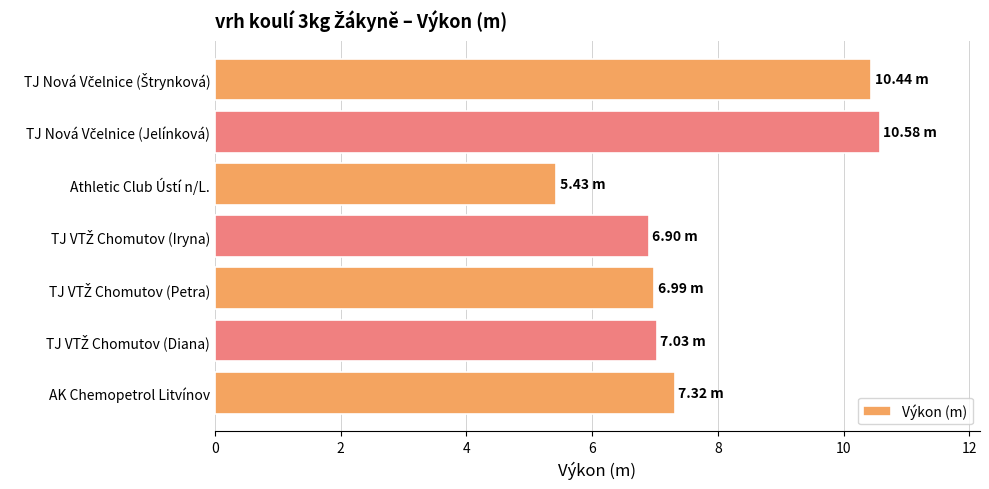

At which category does the chart reach its minimum across all series?

Athletic Club Ústí n/L.